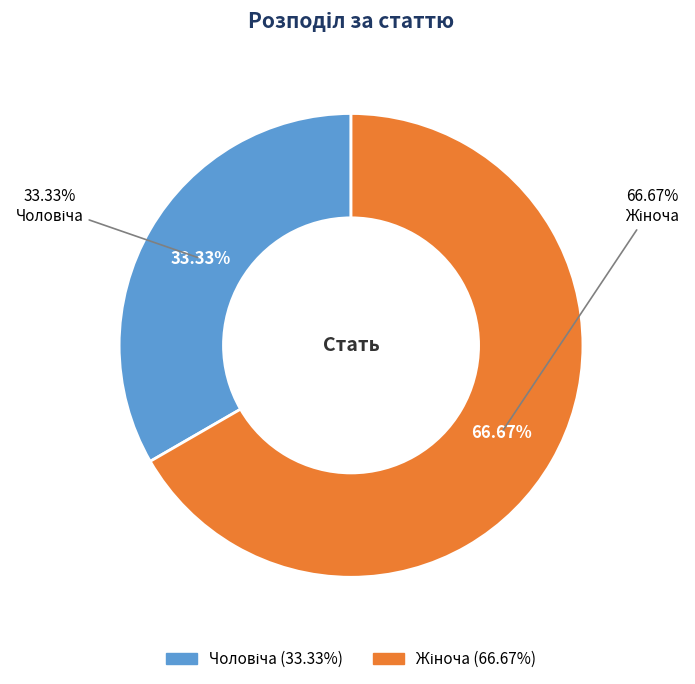

Approximately how many times larger is the value at Чоловіча compared to Жіноча?

0.5